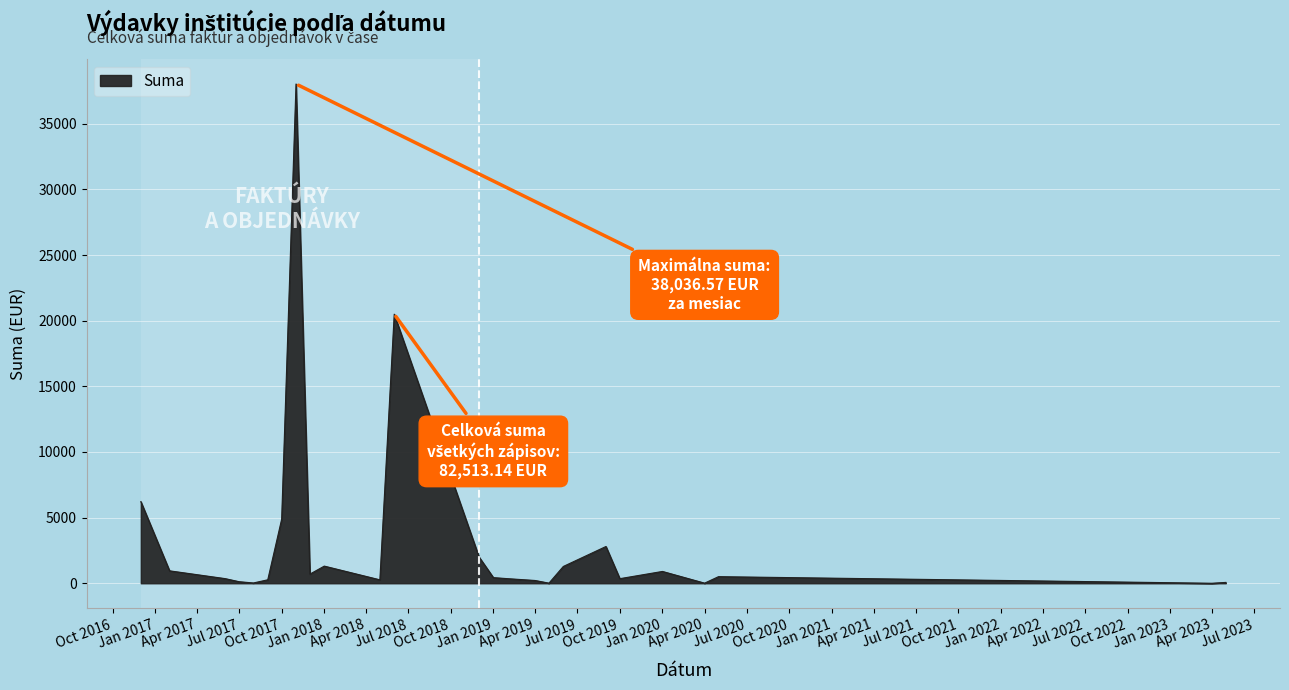

What is the greatest value displayed?

38036.6